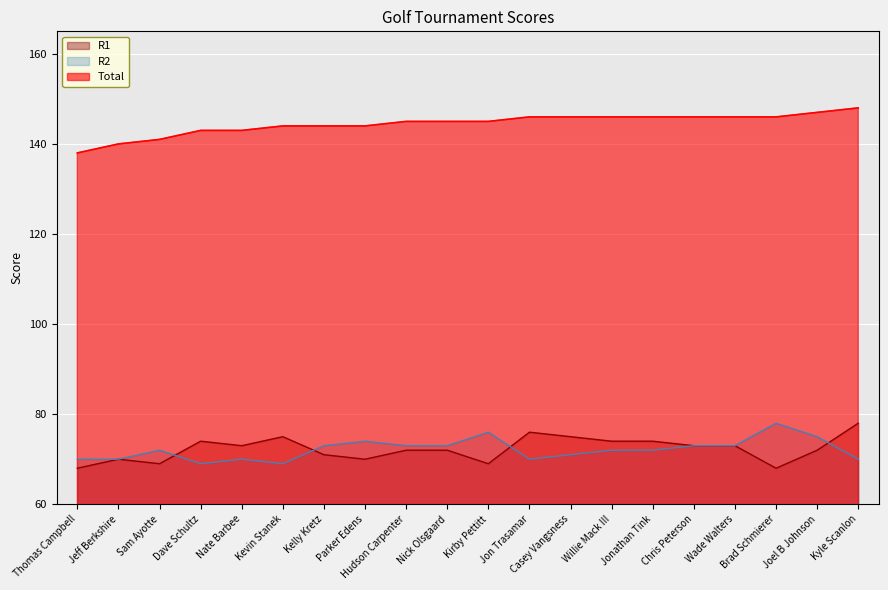

What is the spread (max minus min) of values at Chris Peterson?

73